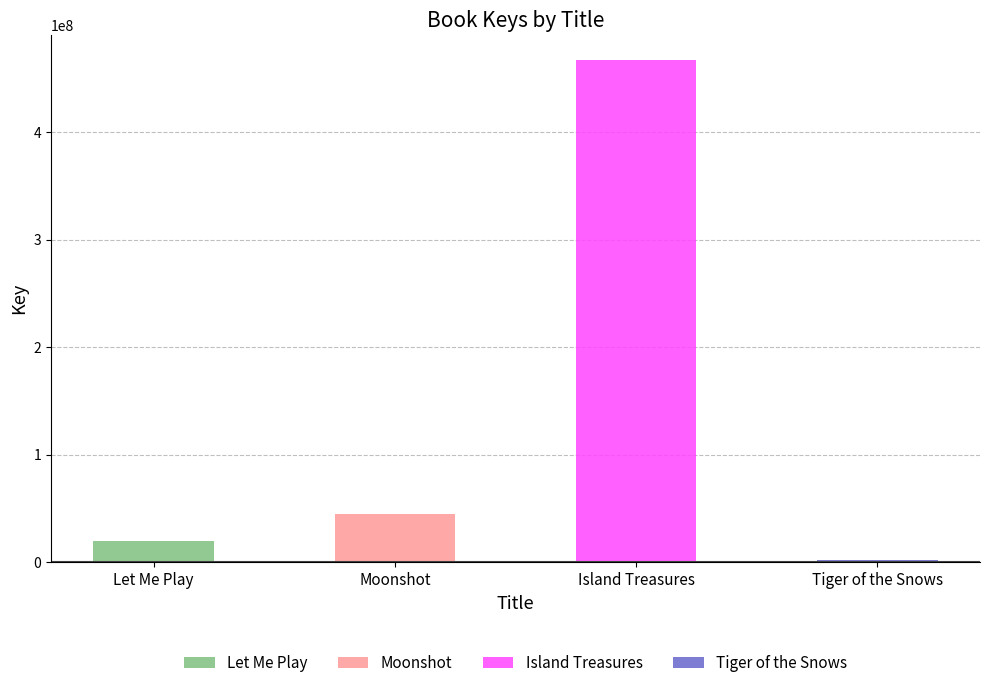

Rank the categories by value from highest to lowest.

Island Treasures, Moonshot, Let Me Play, Tiger of the Snows